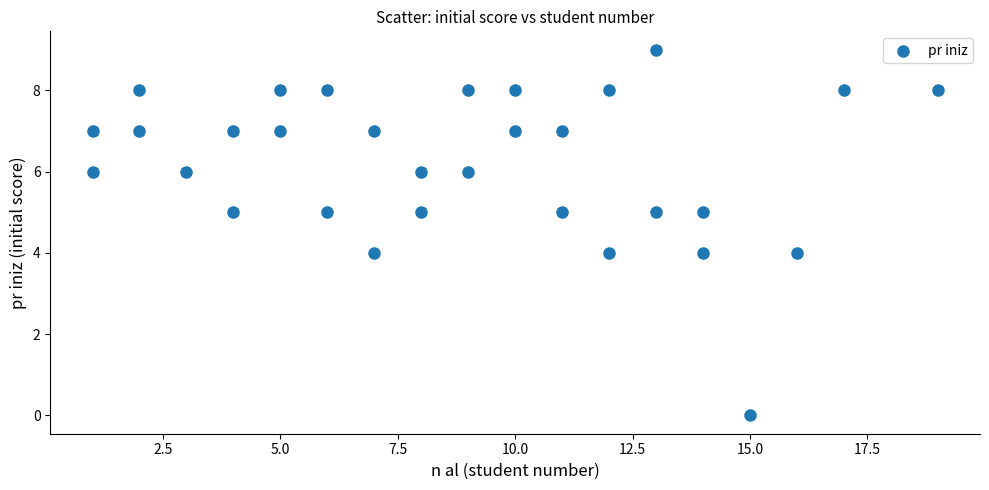

What is the range of X values (max minus min)?

18